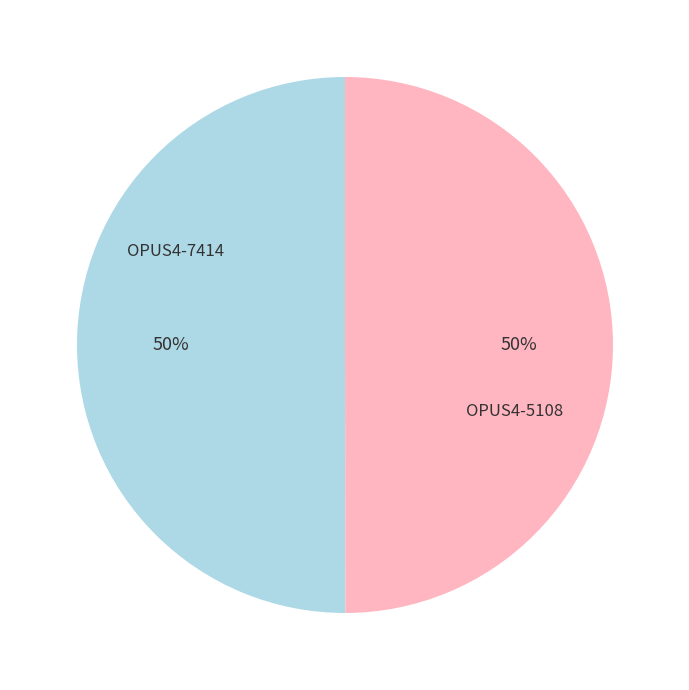

To the nearest percent, what is the average slice percentage?

50%